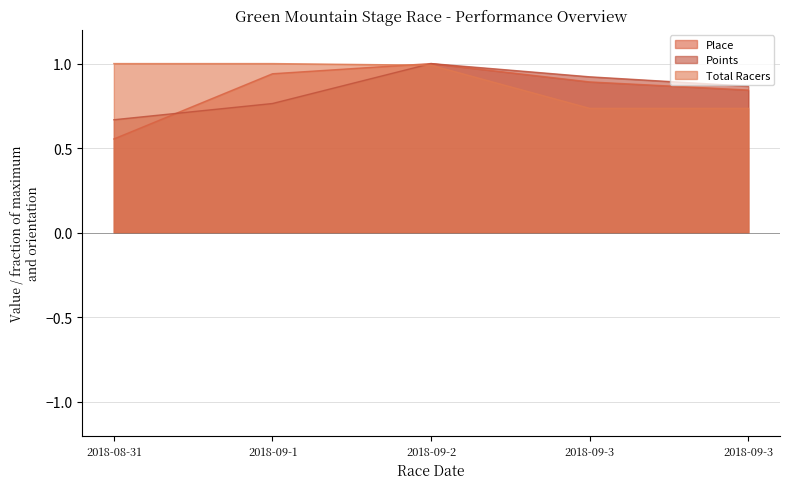

List the series in order of their peak value, lowest first.

Place, Points, Total Racers